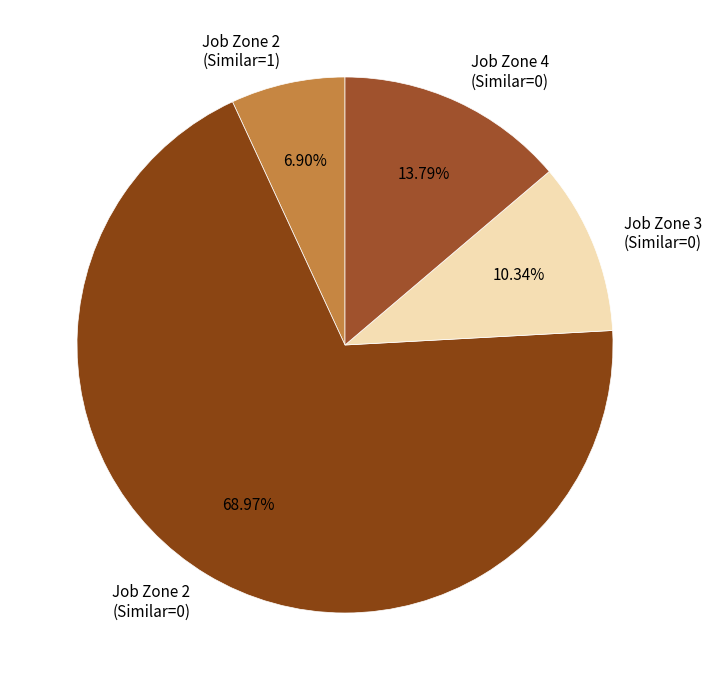

To the nearest percent, what portion does Job Zone 2 (Similar=0) represent?

69%